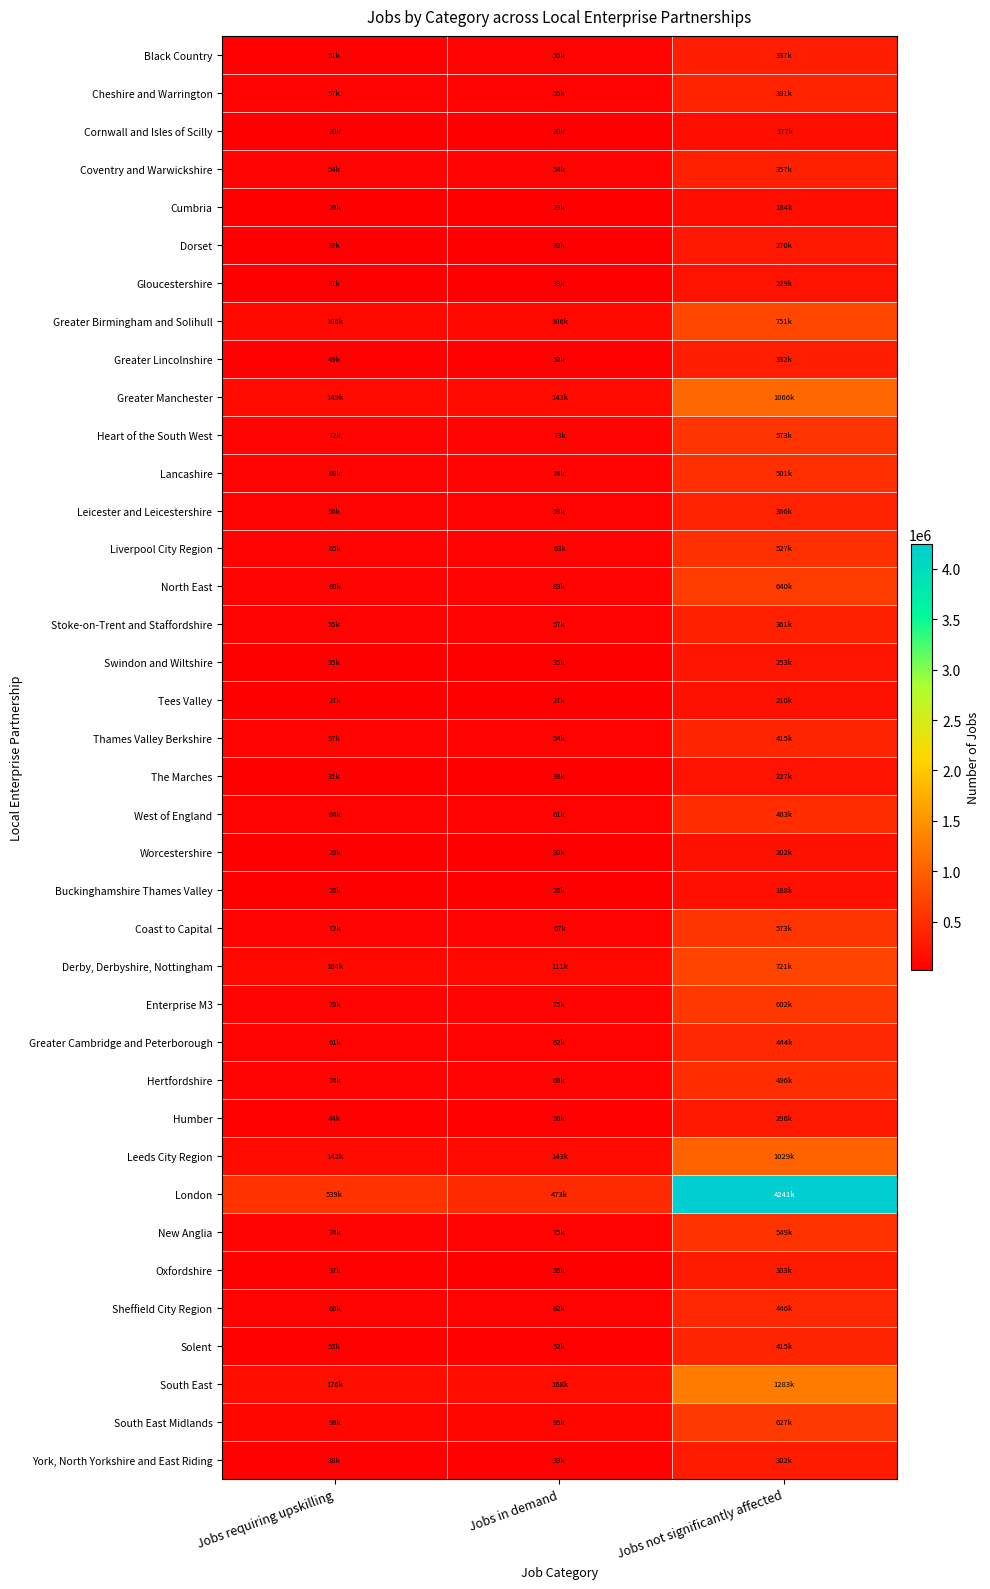

Which series has the largest total across all categories?

London